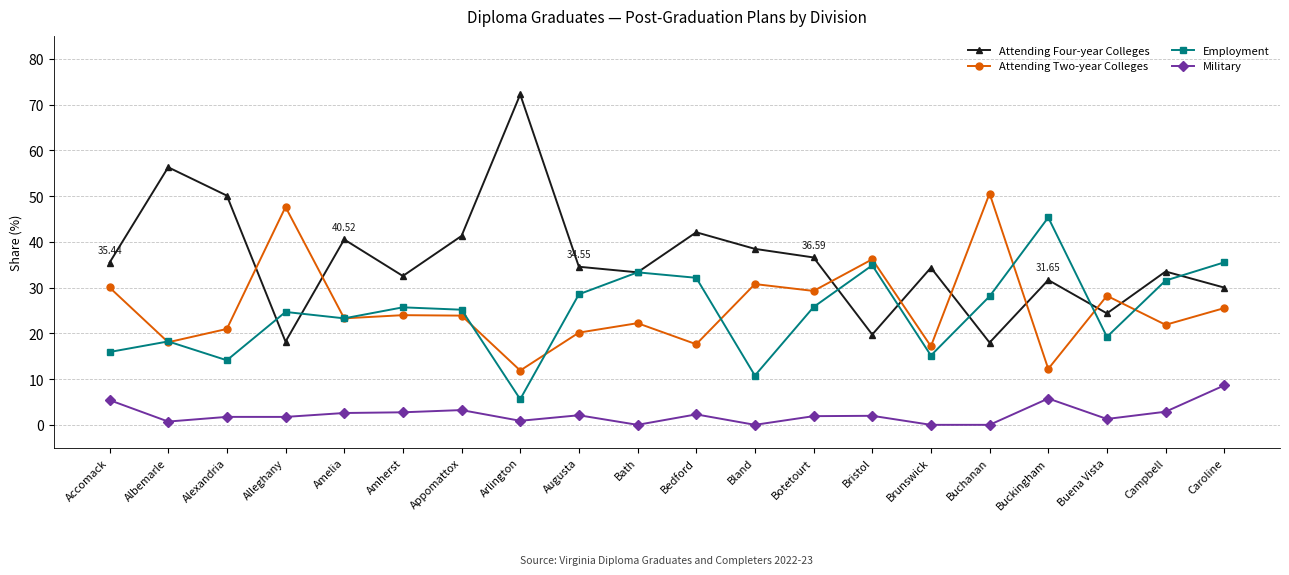

Where does the Attending Two-year Colleges series first go above 23?

Accomack